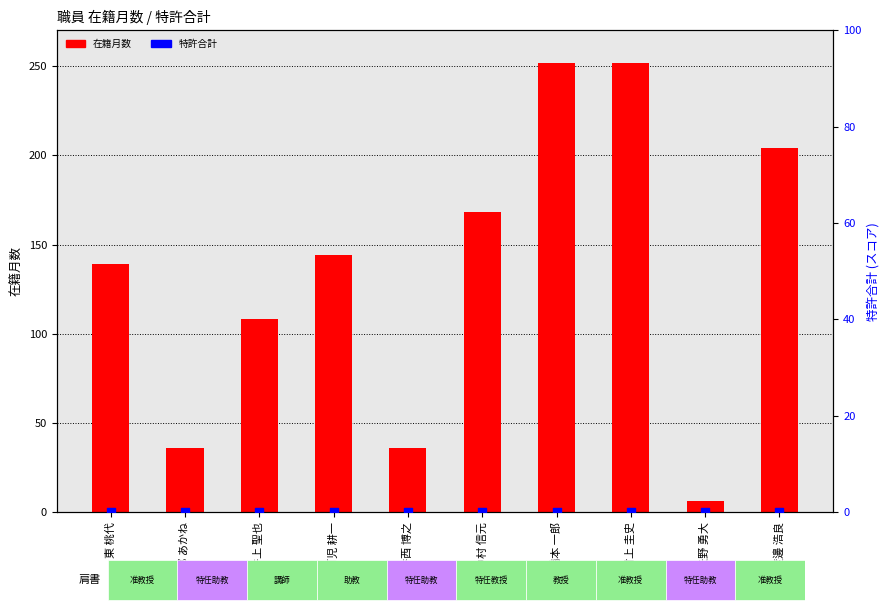

At which category is the sum across all series the highest?

橋本 一郎